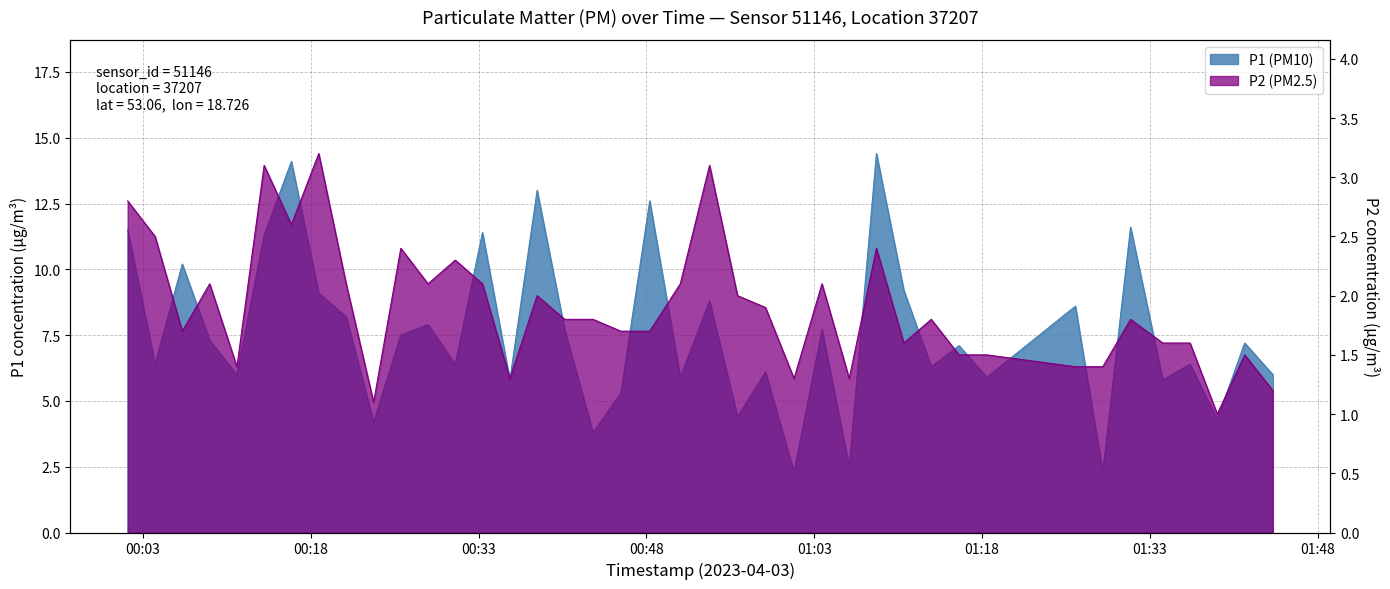

Rank the series by their maximum value, from highest to lowest.

P1 (PM10), P2 (PM2.5)